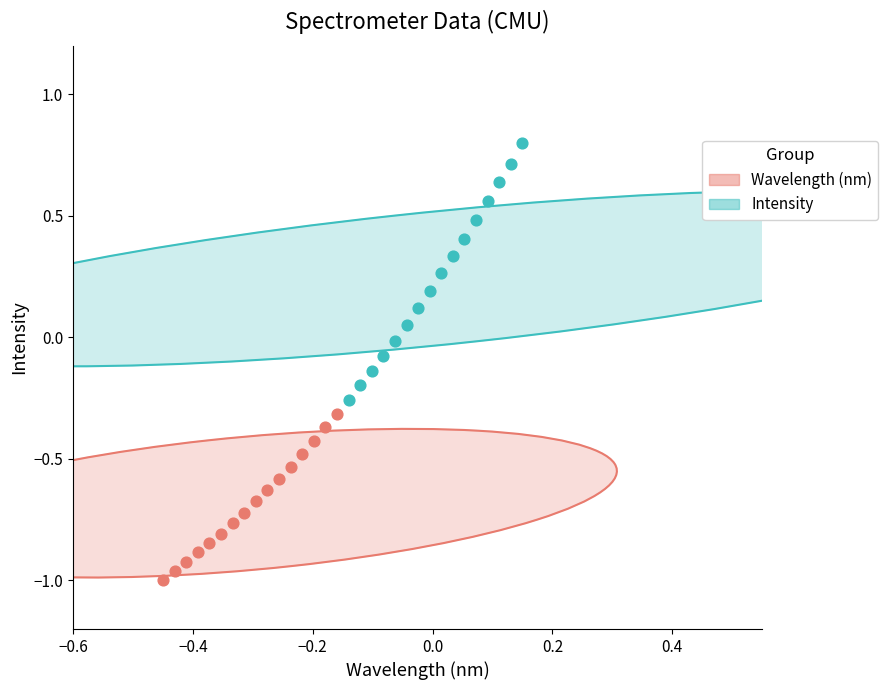

Which series contains the highest Y value?

Intensity